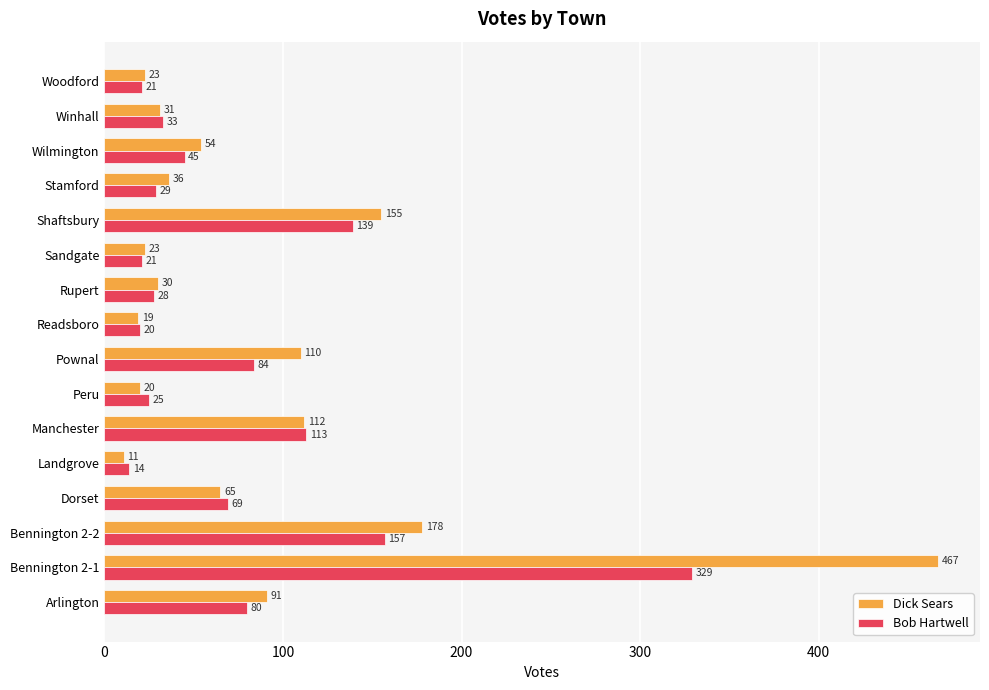

Where is Bob Hartwell nearest to the value 171?

Bennington 2-2